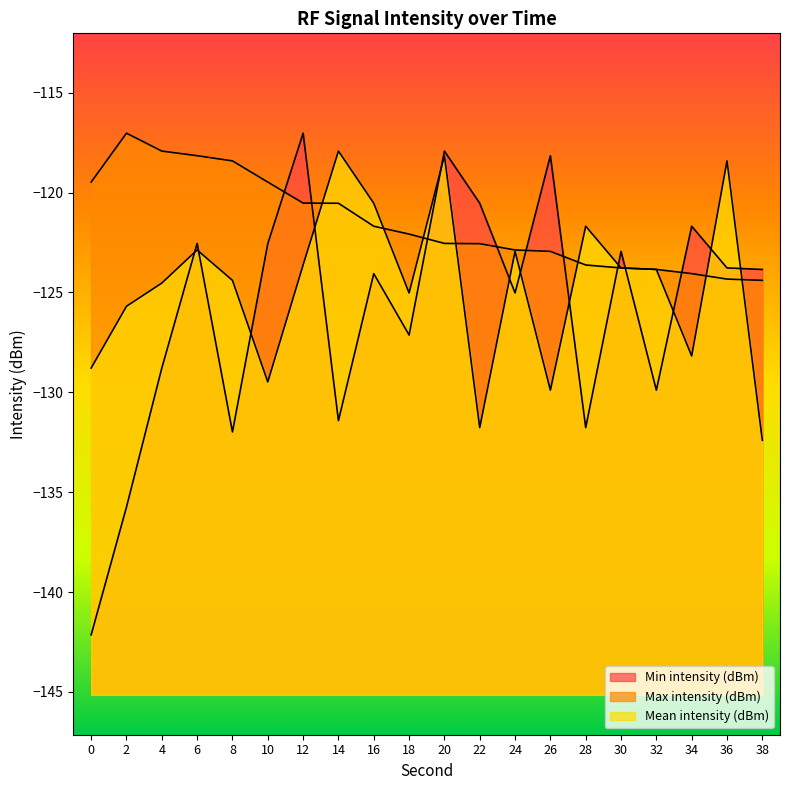

Is it true that Mean intensity (dBm) equals -206.3 at 4?

False